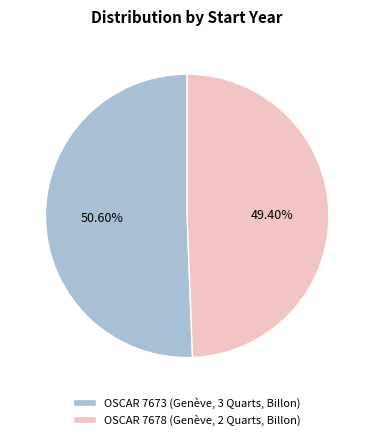

Does any single category account for the majority?

Yes